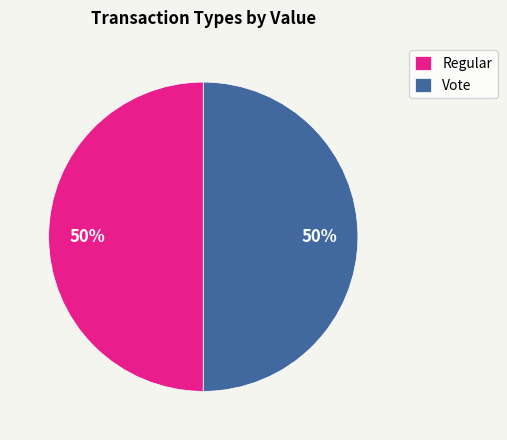

The Regular slice represents 50% of the pie. True or false?

True